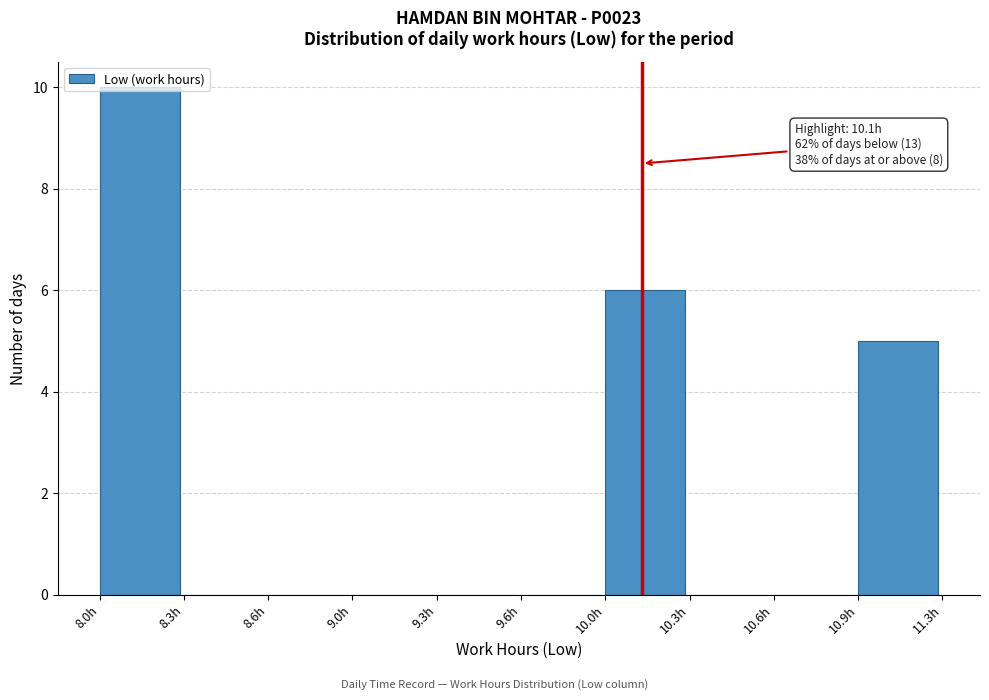

True or false: the data shows 0 at 9.0h.

True